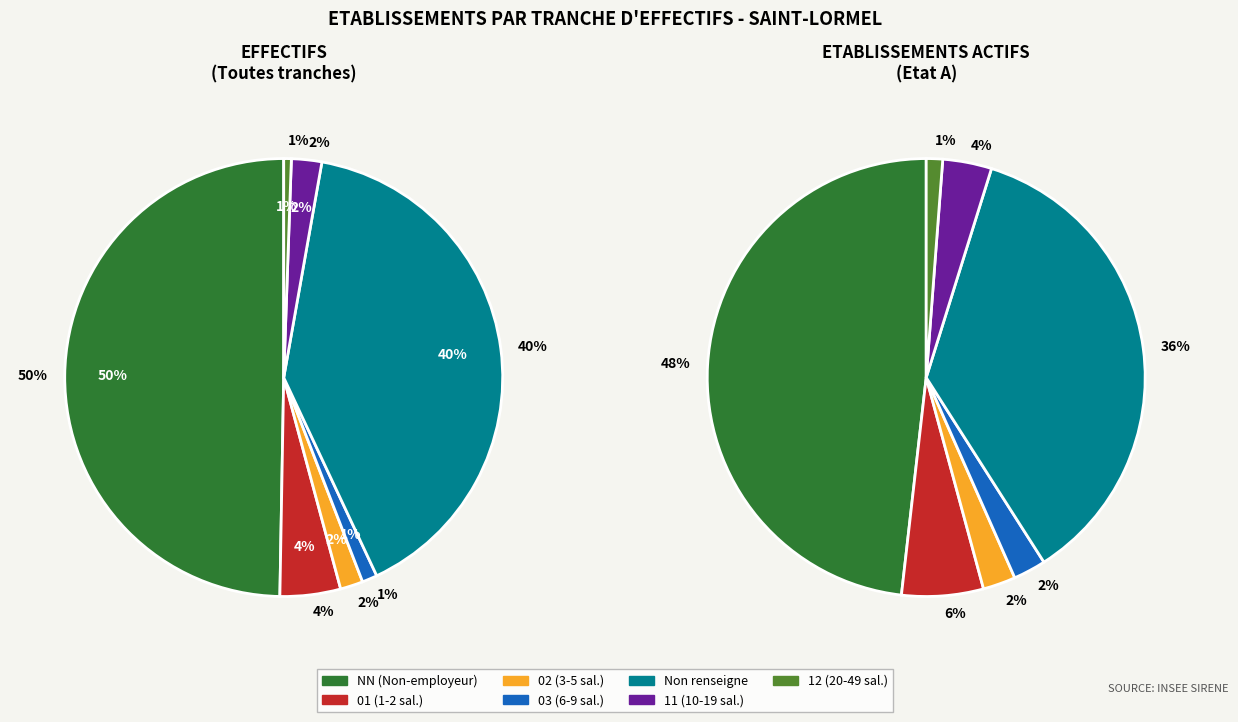

Is the sum of 11 and 12 greater than half?

No